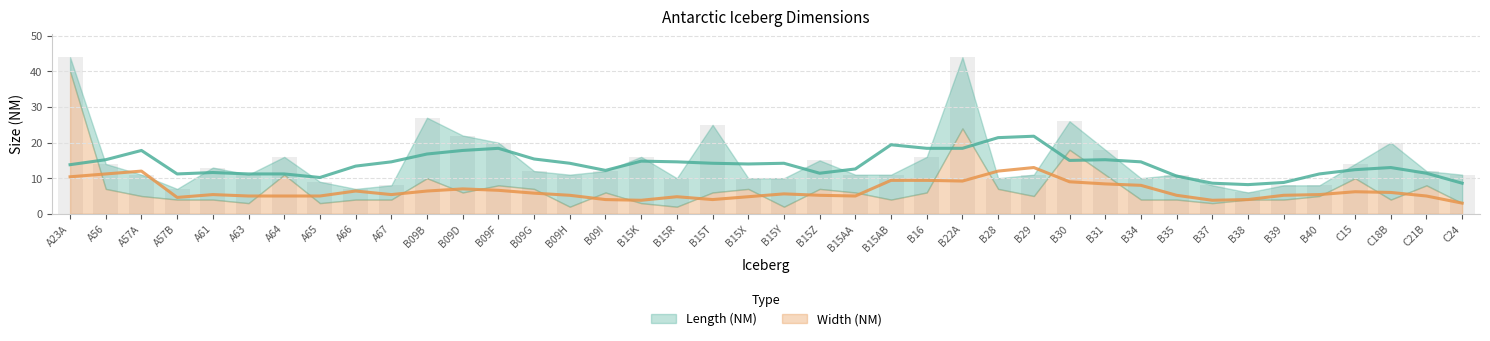

True or false: the data shows 34 at B15T.

False